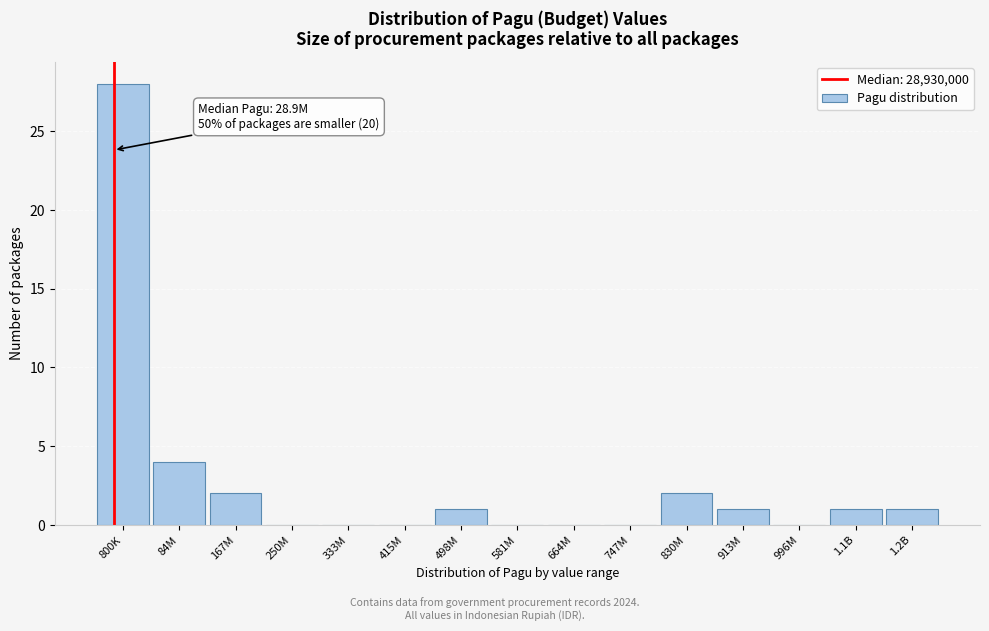

Reading right to left, list all the values displayed in this chart.

1.2B=1	1.1B=1	996M=0	913M=1	830M=2	747M=0	664M=0	581M=0	498M=1	415M=0	333M=0	250M=0	167M=2	84M=4	800K=28